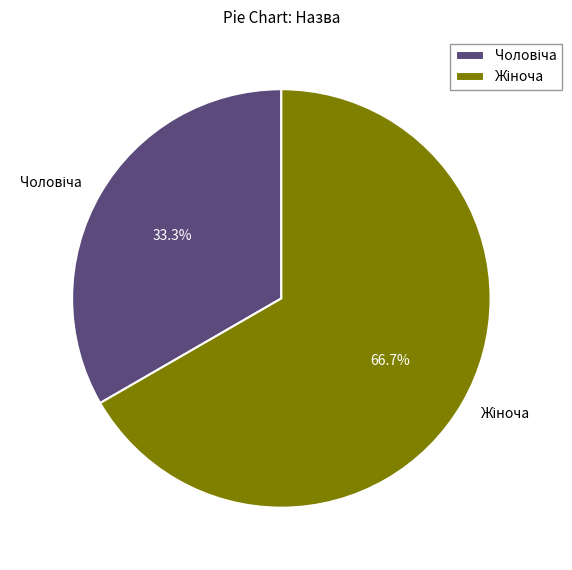

Is there any slice that represents more than half of the pie?

Yes